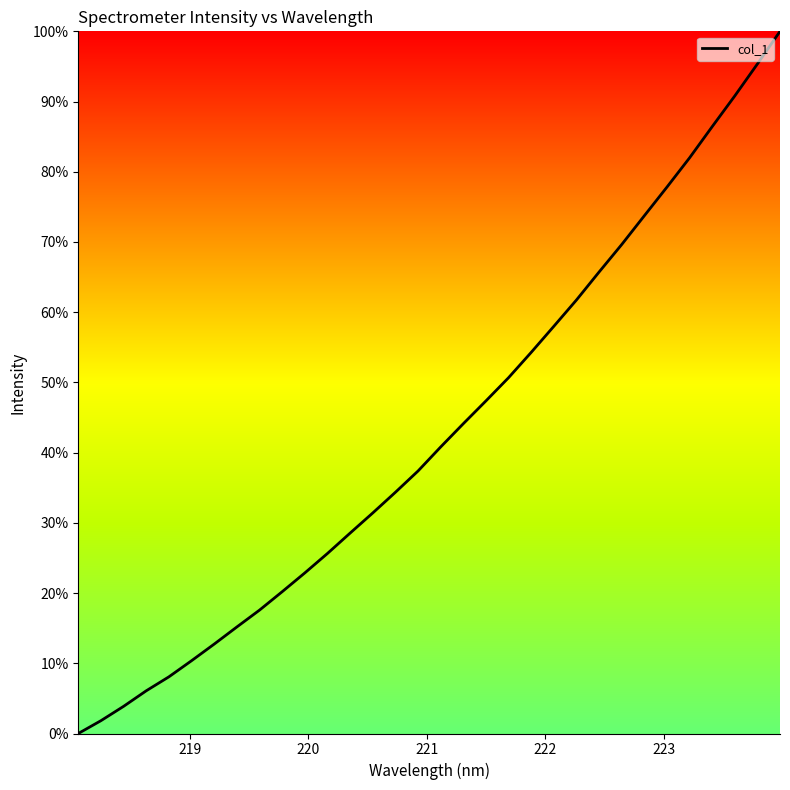

What is the greatest value displayed?

100.0